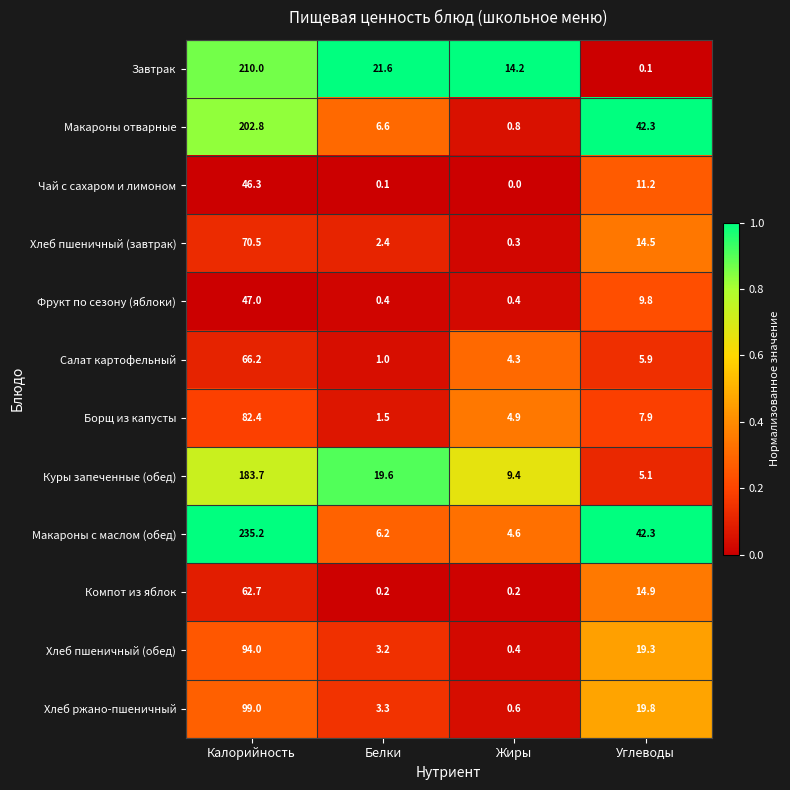

What is the sum of the Борщ из капусты values at Жиры and Белки?

6.4